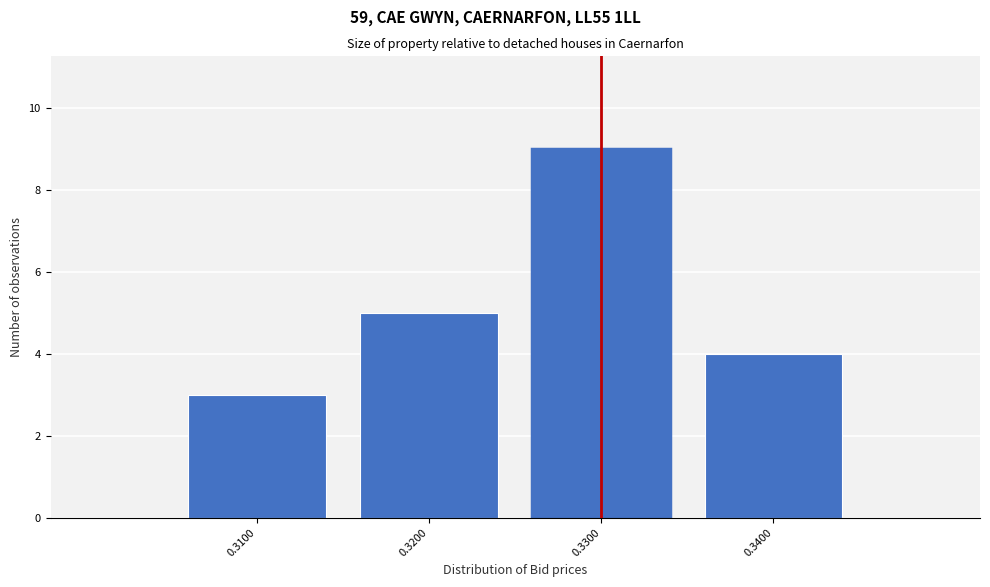

Reading right to left, what are all the values shown in this chart?

4	9	5	3